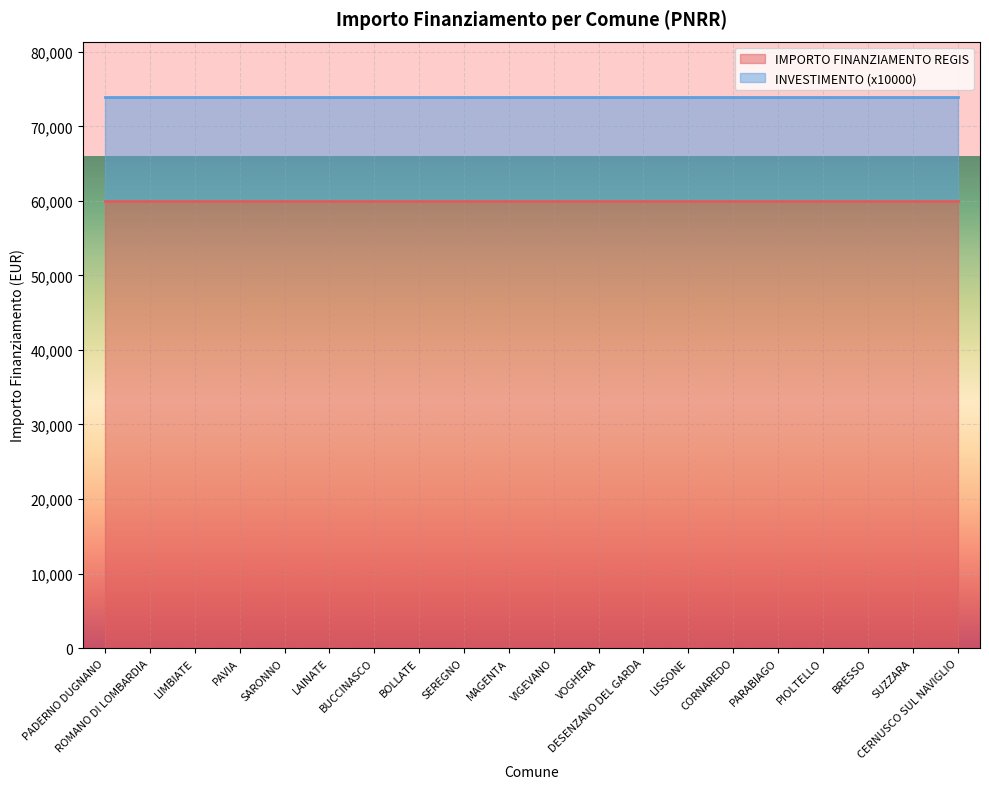

What is the highest value of the IMPORTO FINANZIAMENTO REGIS series?

59966